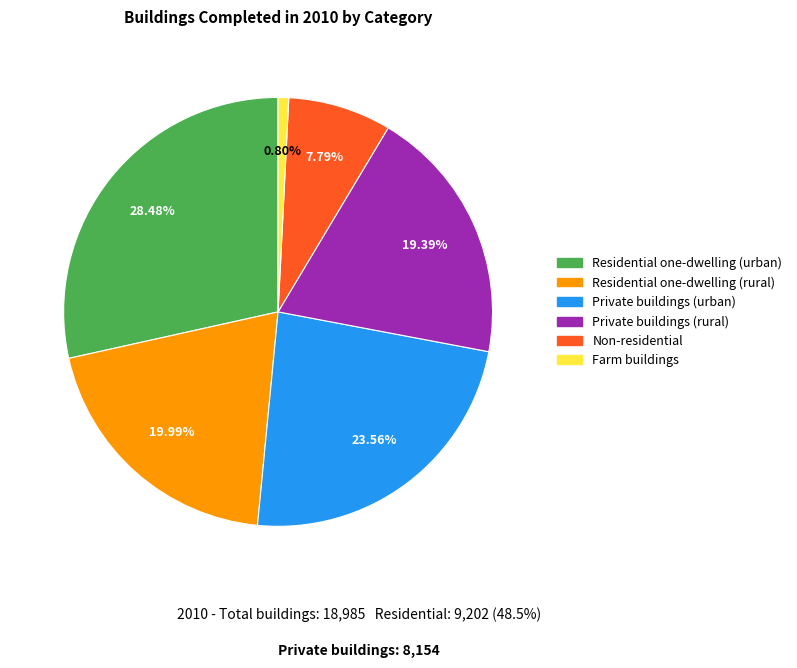

How many slices are in this pie chart?

6